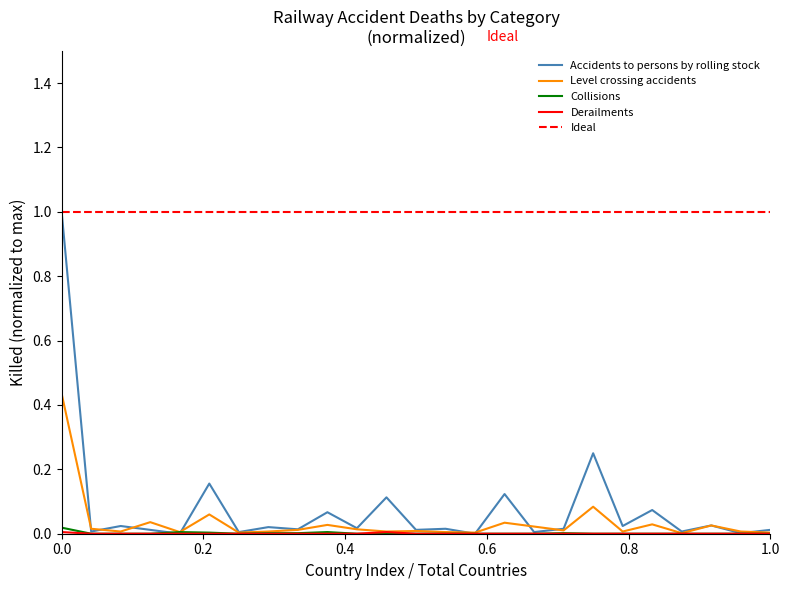

How many values in the Derailments series exceed 0?

2